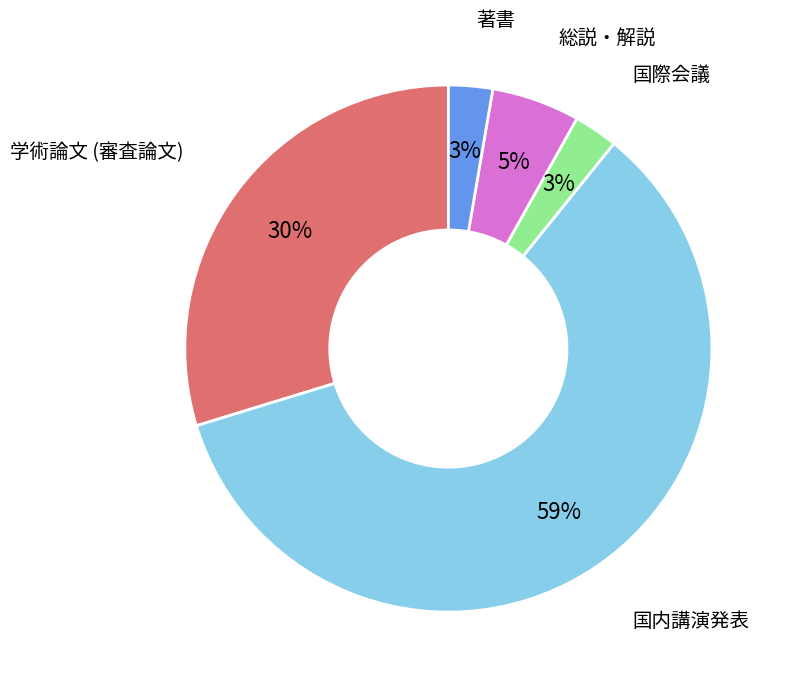

To the nearest percent, what is the average slice percentage?

20%